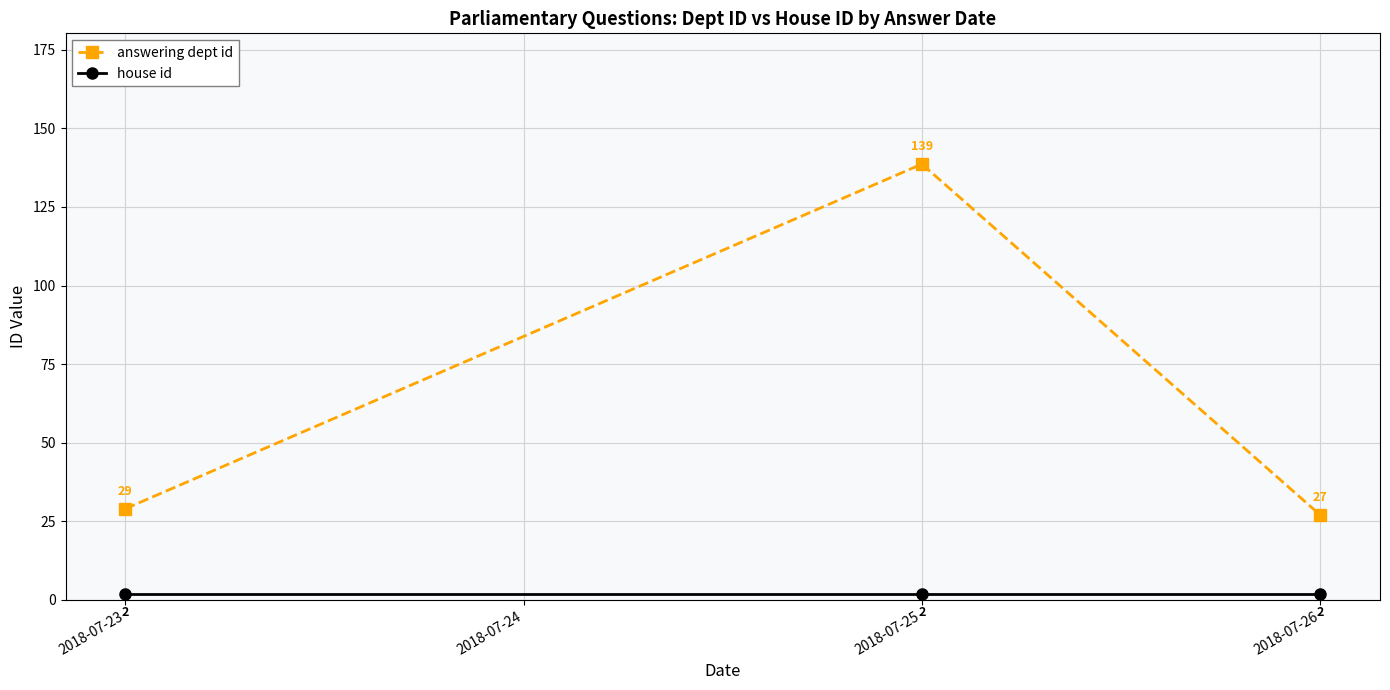

What is the spread (max minus min) of values at 2018-07-25?

136.6